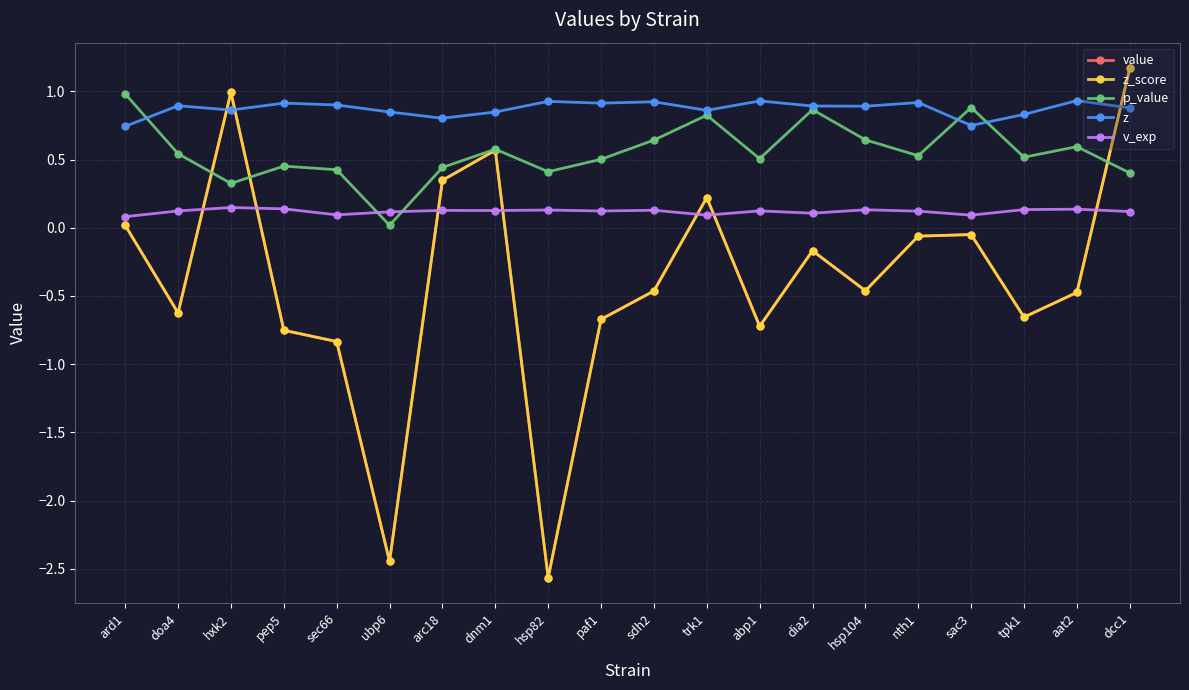

What is the difference between the second highest and minimum values in the z_score series?

3.6